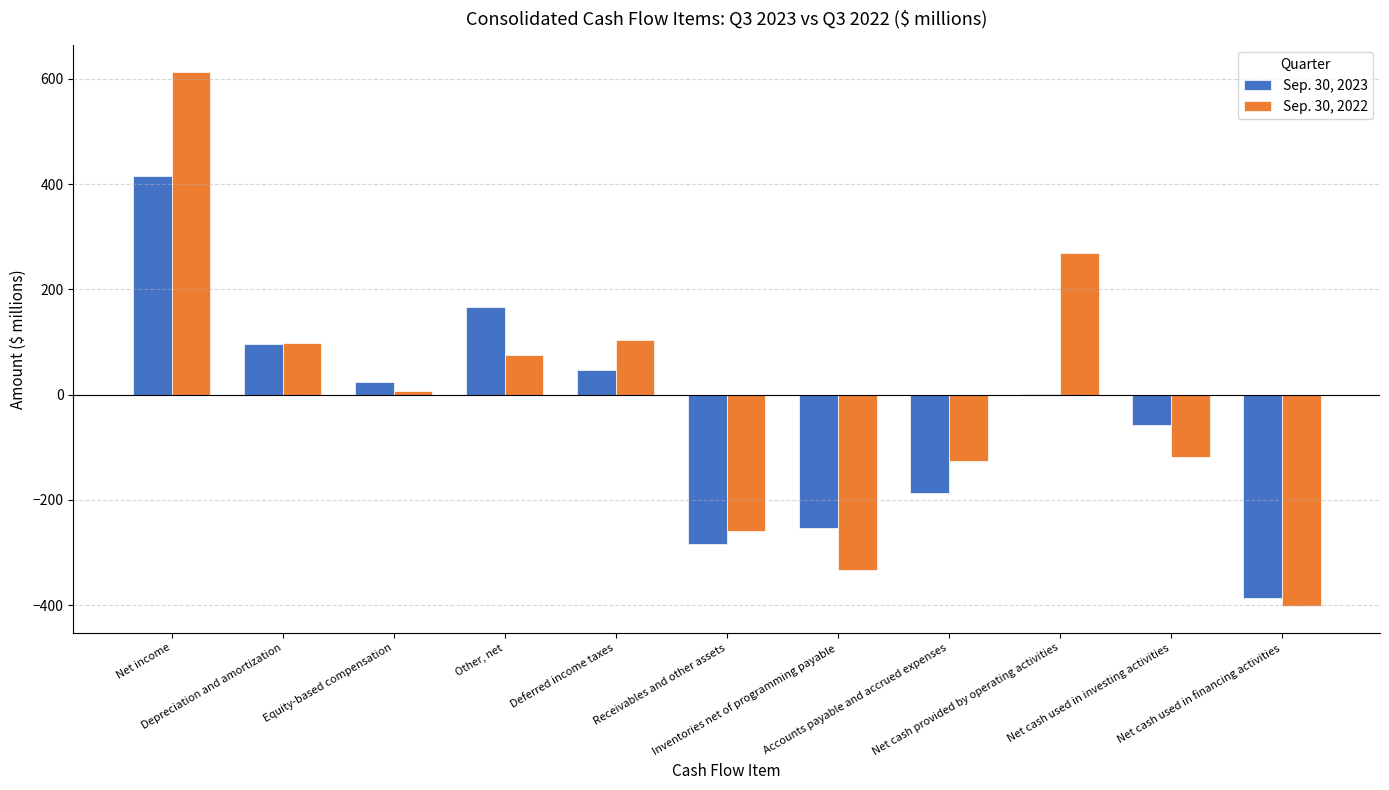

What is the sum of all Sep. 30, 2023 values?

-419